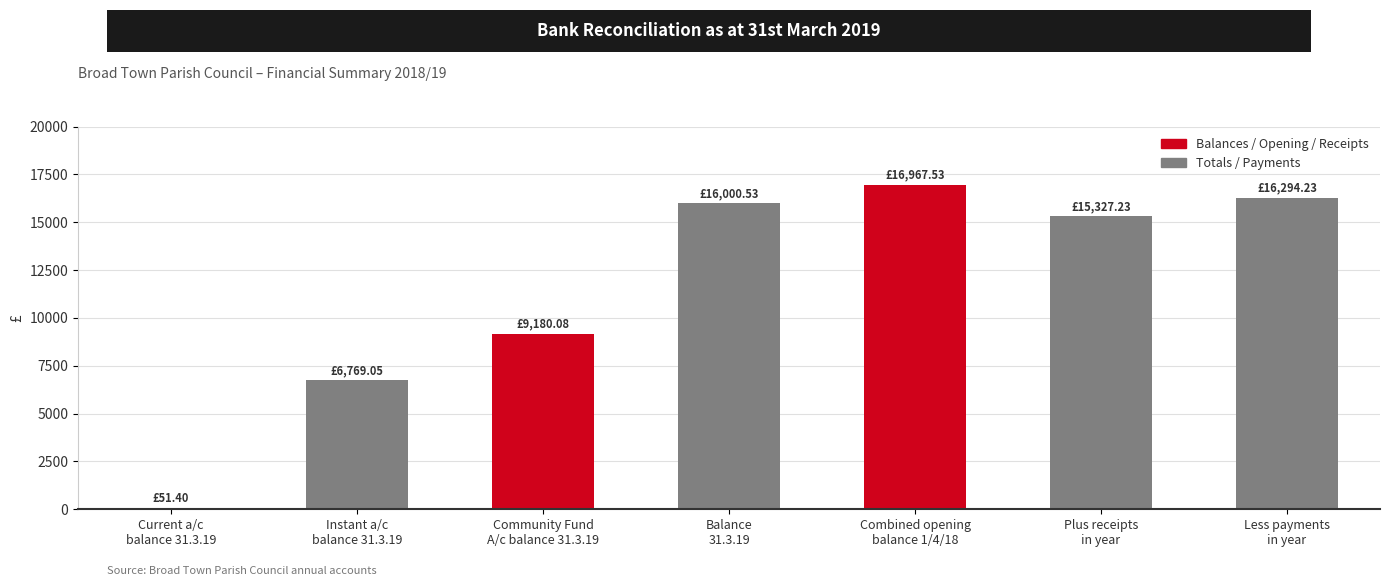

Reading right to left, transcribe all the data shown in this chart.

16294.2	15327.2	16967.5	16000.5	9180.1	6769.1	51.4